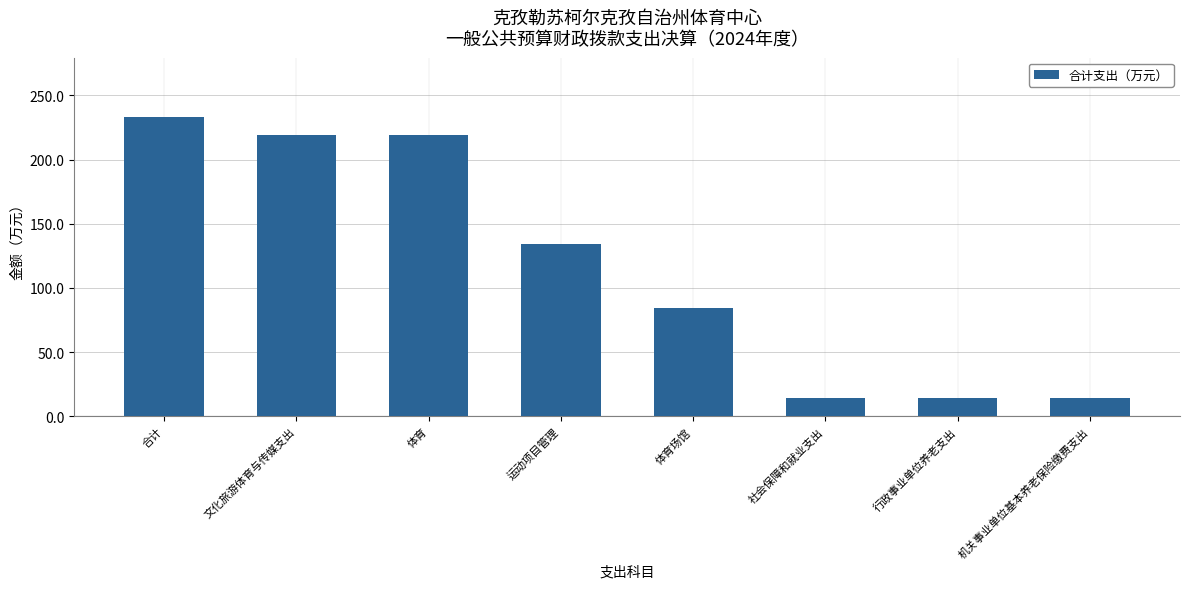

Reading left to right, what are all the values shown in this chart?

合计=232.8	文化旅游体育与传媒支出=218.7	体育=218.7	运动项目管理=134.2	体育场馆=84.6	社会保障和就业支出=14.1	行政事业单位养老支出=14.1	机关事业单位基本养老保险缴费支出=14.1